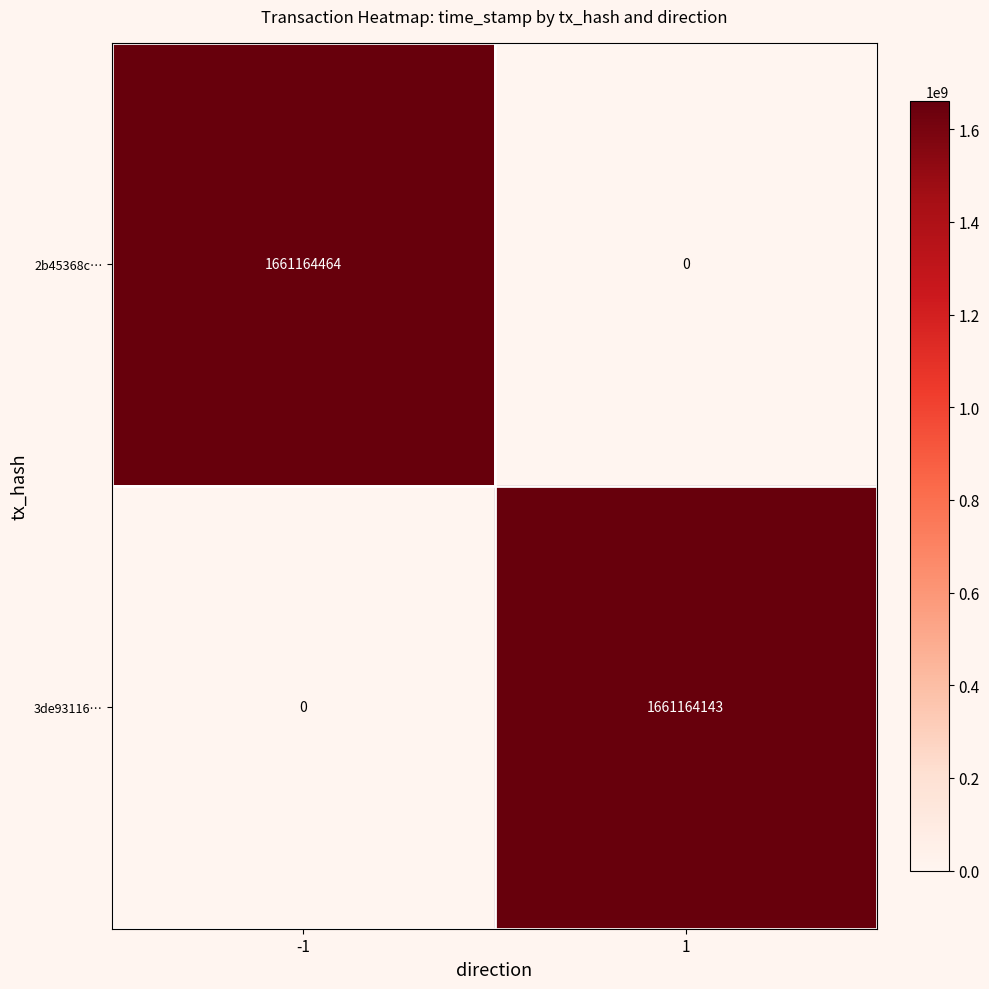

What is the greatest value displayed?

1661164464